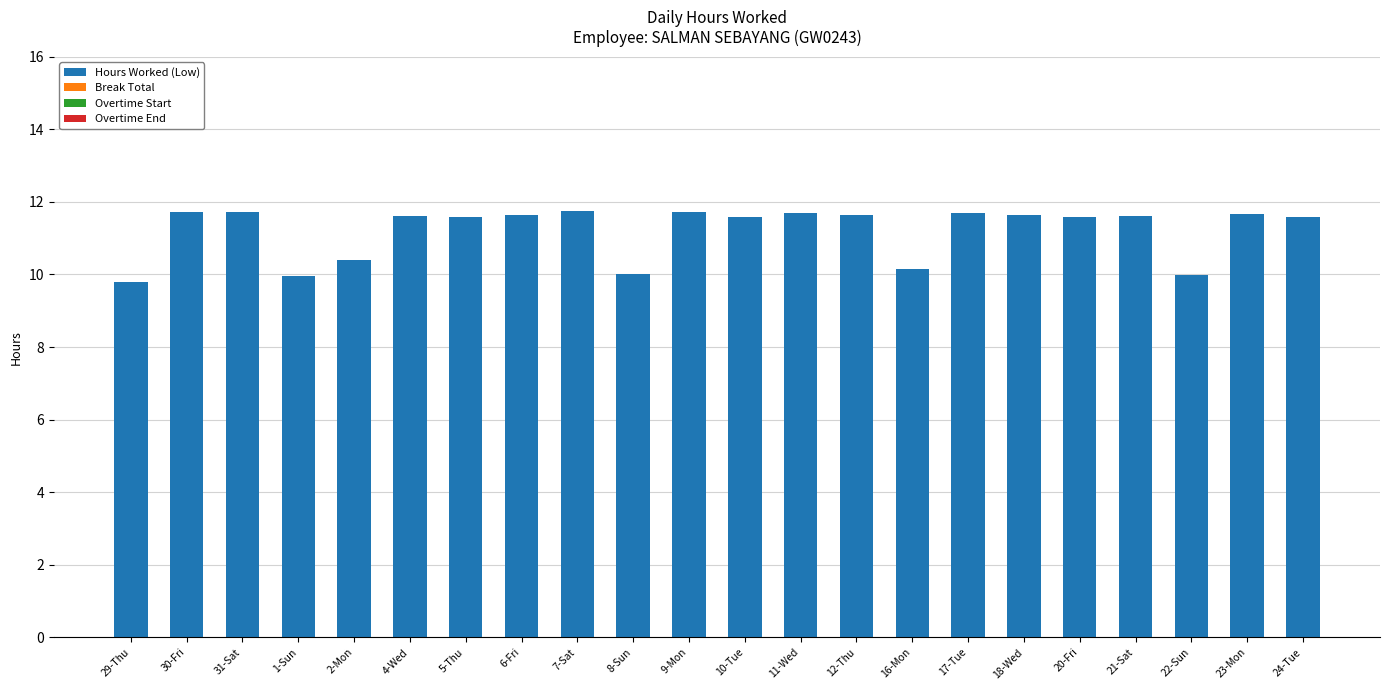

What position from the right is 21-Sat?

4